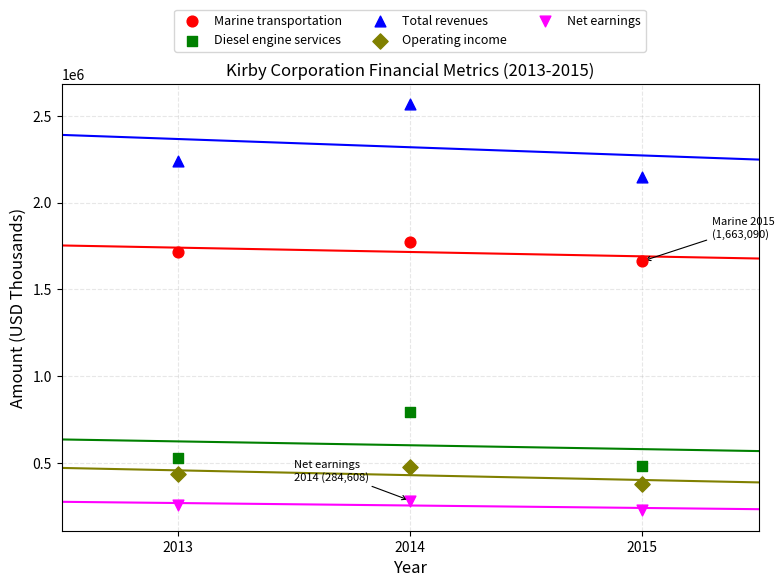

Which series contains the lowest Y value?

Net earnings